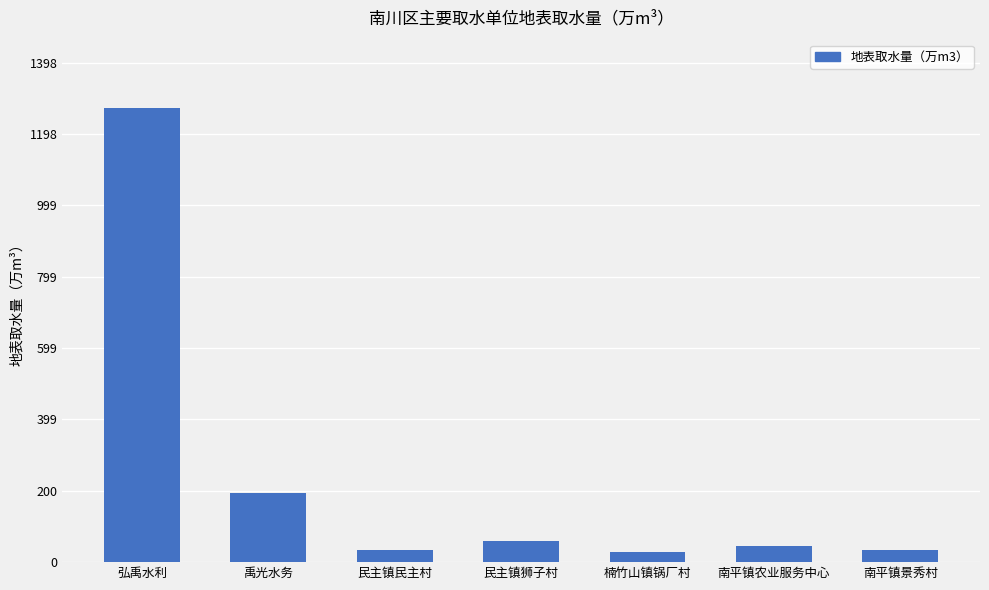

Does the chart contain stacked bars?

No